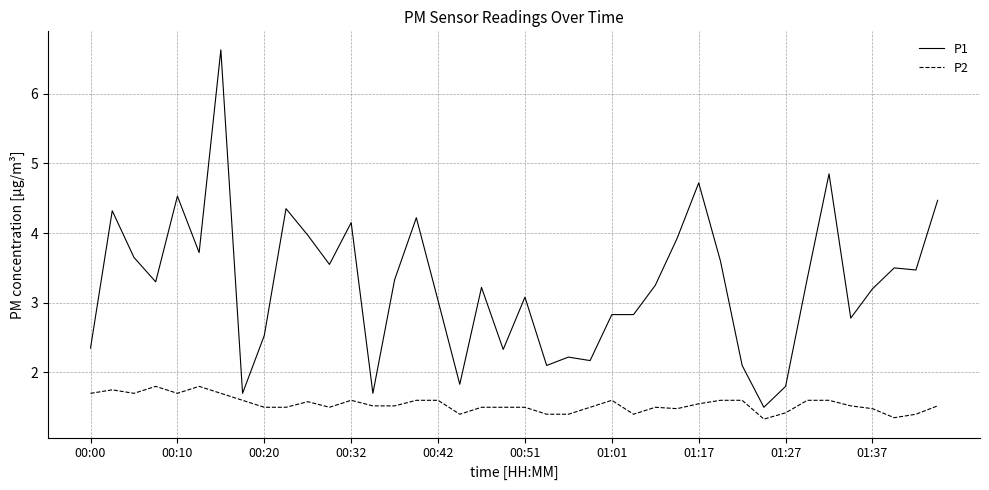

What is the maximum value for P1?

6.6